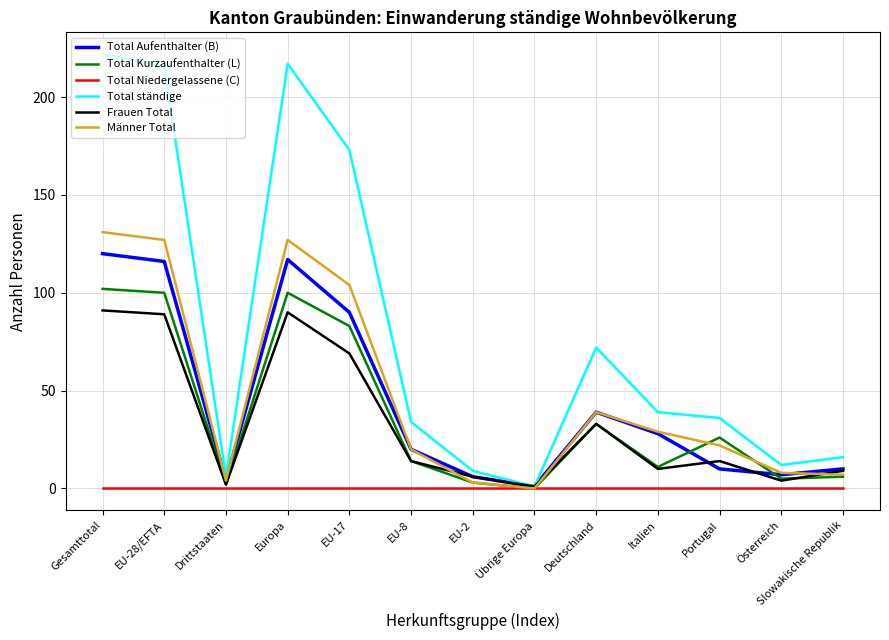

The value of Total Aufenthalter (B) at EU-28/EFTA is 56. True or false?

False